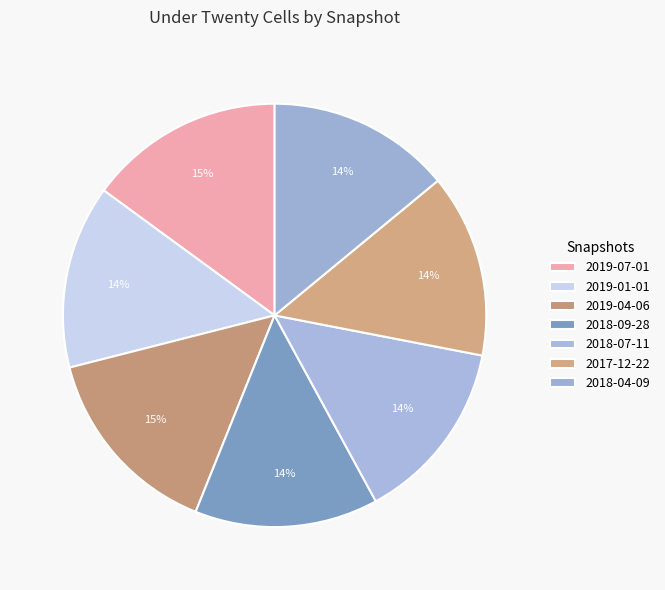

How many segments does this pie chart have?

7